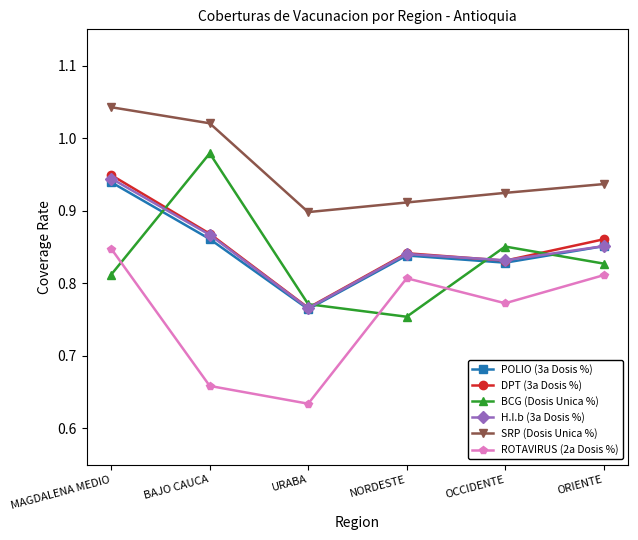

Which category has the lowest value in the SRP (Dosis Unica %) series?

URABA